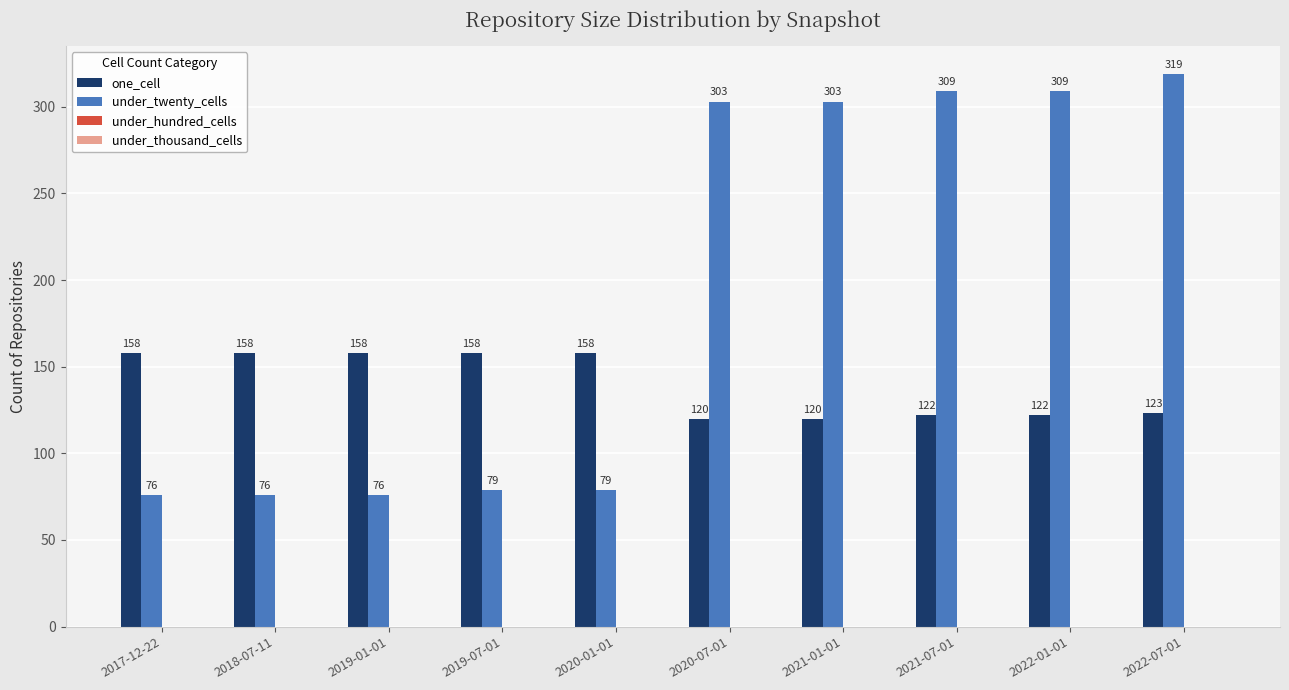

Reading left to right, list all the values displayed in this chart.

one_cell: 158	158	158	158	158	120	120	122	122	123
under_twenty_cells: 76	76	76	79	79	303	303	309	309	319